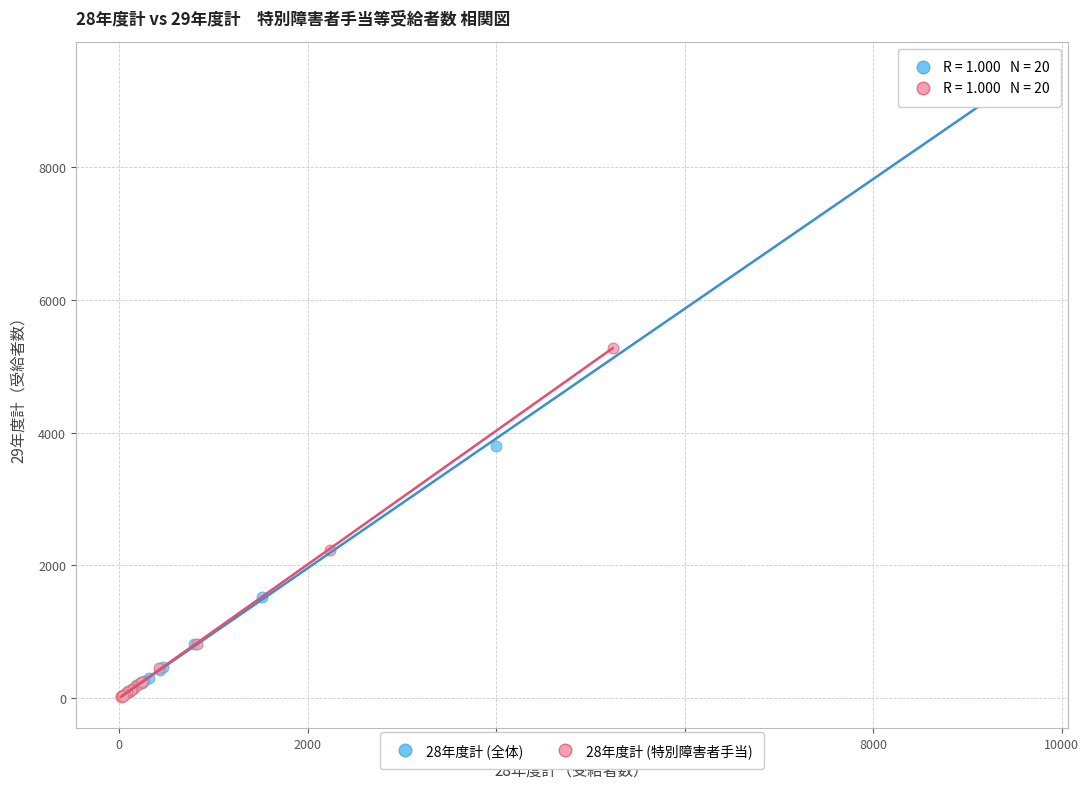

Which series has the largest Y range (max minus min)?

28年度計 (全体)